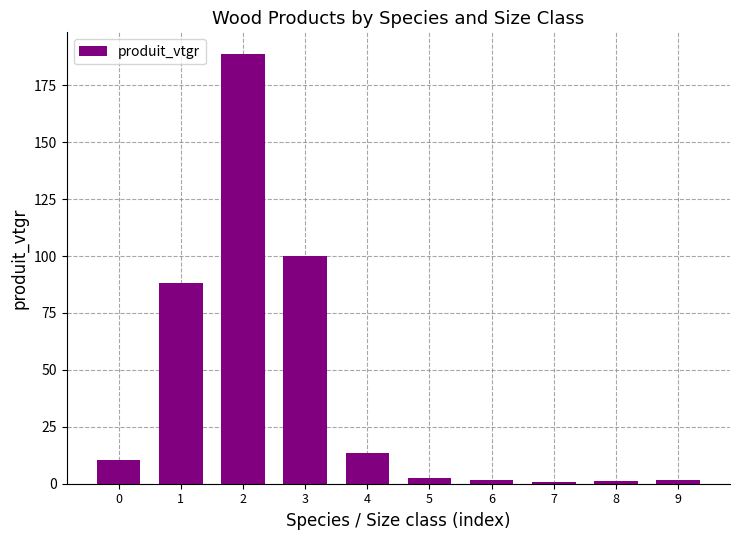

How many bars are there in total?

10